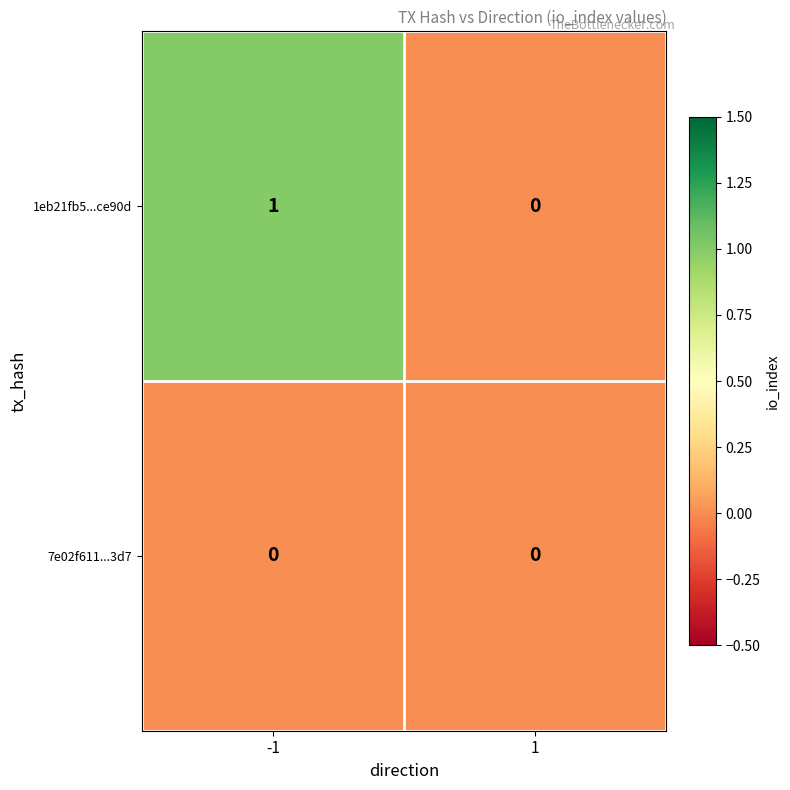

Which series has the largest total across all categories?

1eb21fb5...ce90d